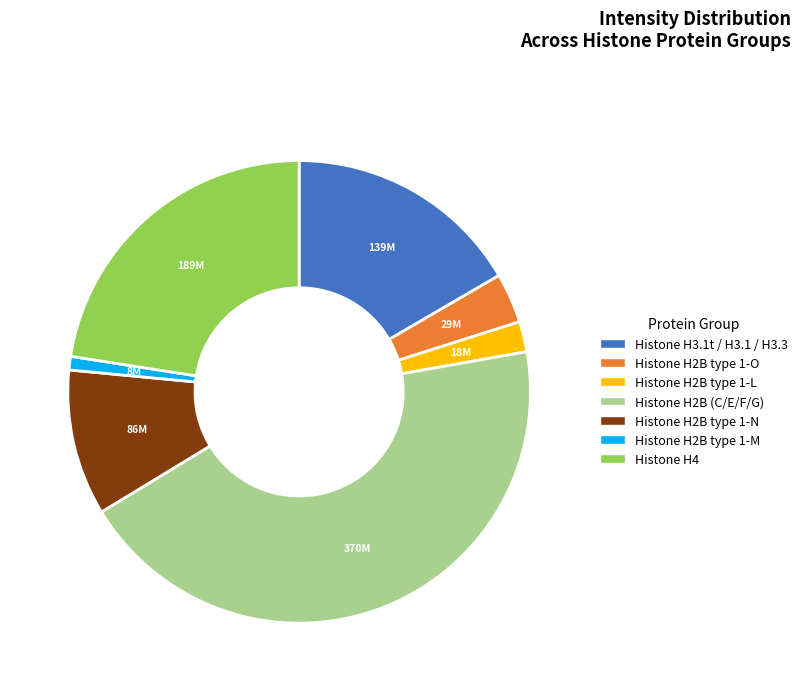

Count the number of slices in the pie.

7